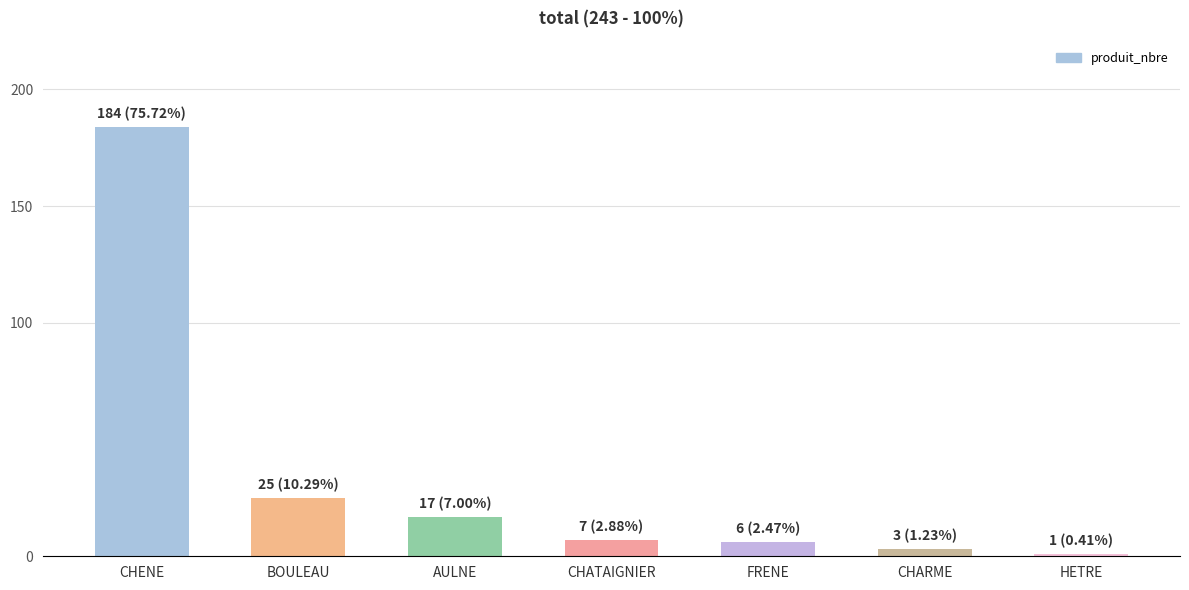

What is the sum of the values at CHATAIGNIER and AULNE?

24